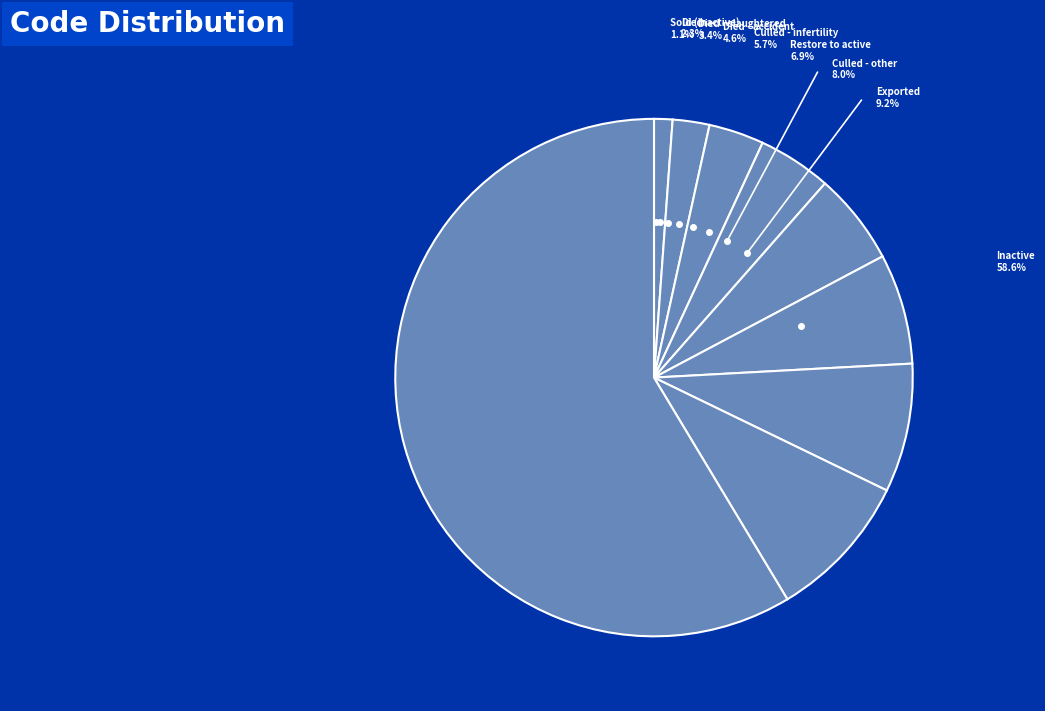

What is the largest slice in the pie chart?

Inactive